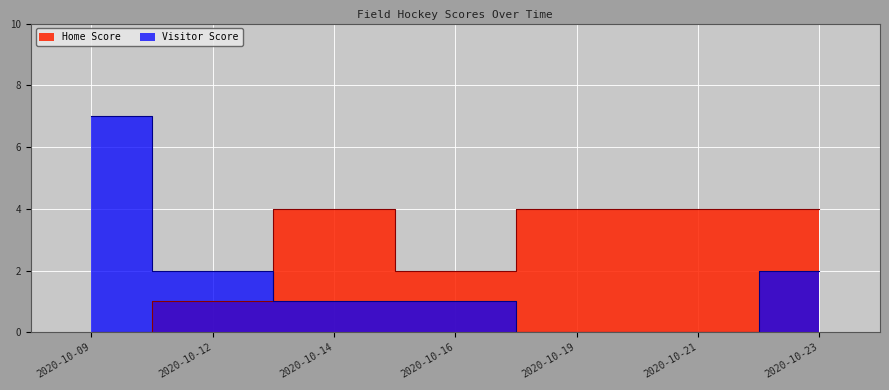

Where does the Visitor Score series first go above 1?

2020-10-09